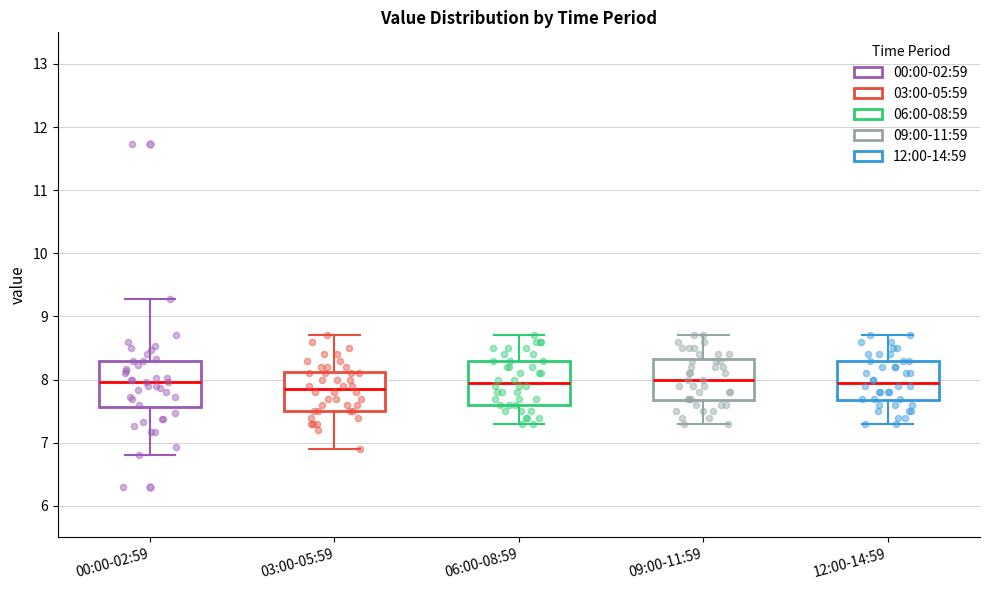

Reading left to right, transcribe this box plot: for each box, give where its median line is, the range the box spans, and where its two whiskers end, as read against the y-axis. The values are not printed on the chart, so give them approximately, as read against the axis.

00:00-02:59: median 8.0, box 7.6 to 8.3, whiskers 6.8 to 9.3
03:00-05:59: median 7.9, box 7.5 to 8.1, whiskers 6.9 to 8.7
06:00-08:59: median 8.0, box 7.6 to 8.3, whiskers 7.3 to 8.7
09:00-11:59: median 8.0, box 7.7 to 8.3, whiskers 7.3 to 8.7
12:00-14:59: median 8.0, box 7.7 to 8.3, whiskers 7.3 to 8.7